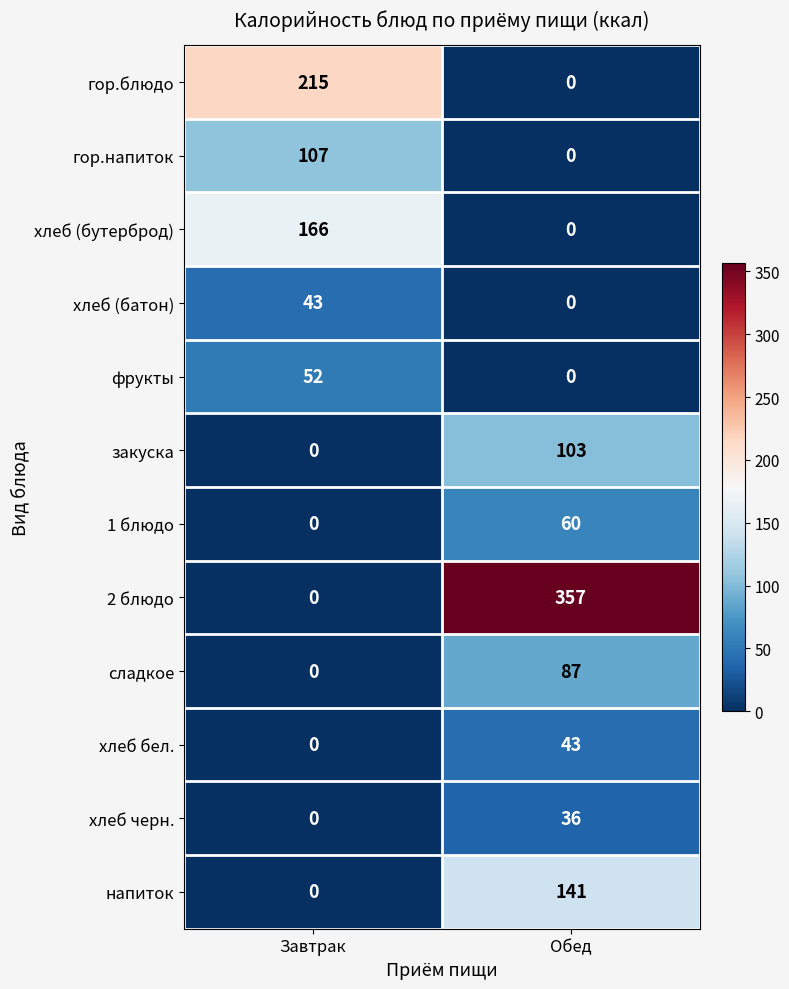

Is it true that фрукты equals 0 at Обед?

True